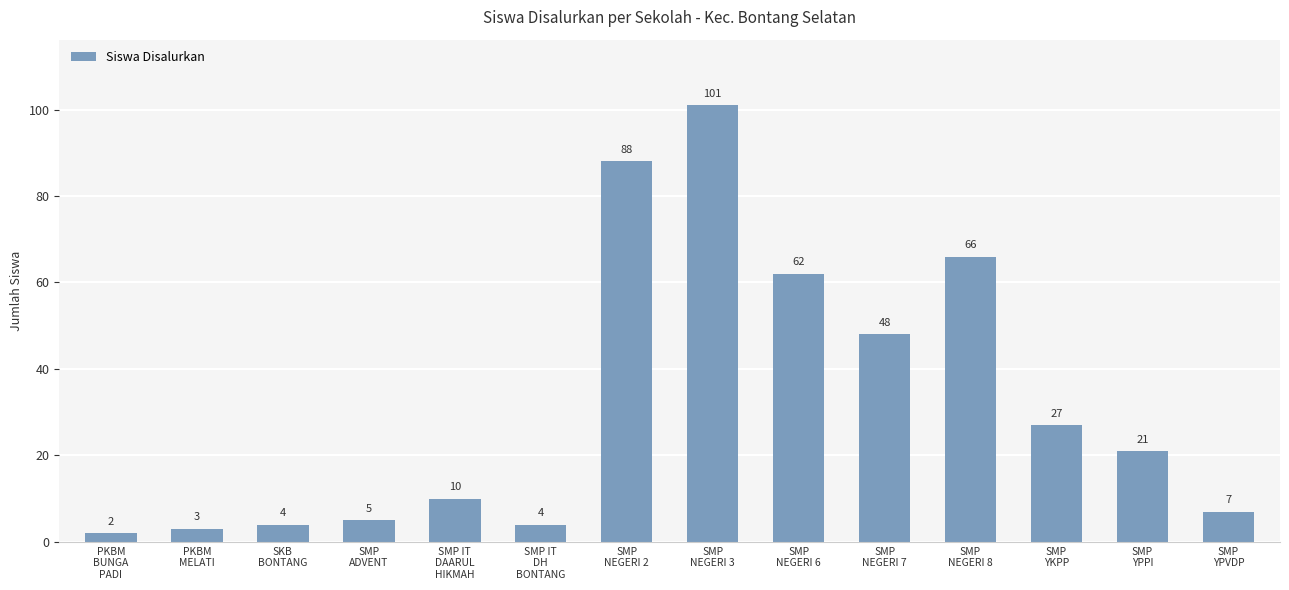

What is the smallest value displayed?

2